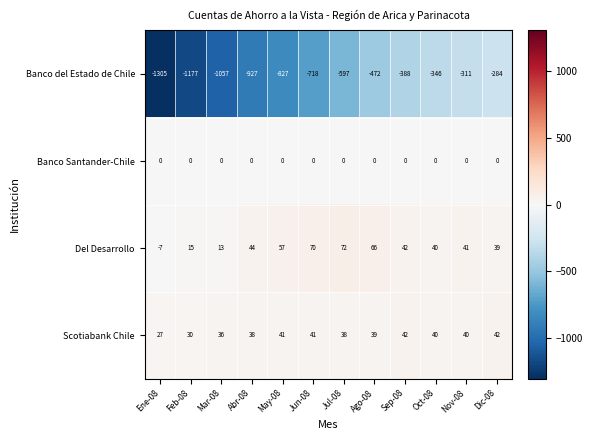

The value of Banco Santander-Chile at Oct-08 is 0. True or false?

True